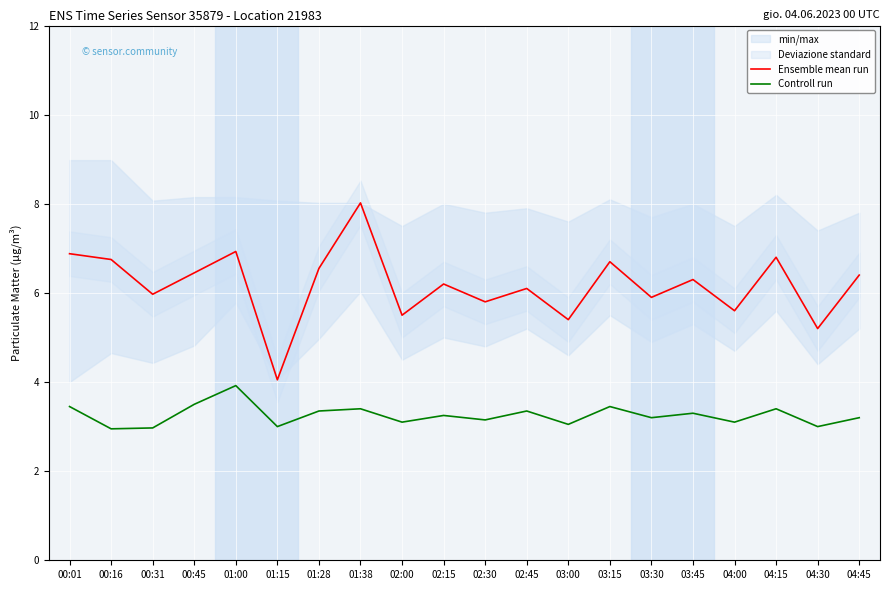

The value of Ensemble mean run at 03:30 is 10.6. True or false?

False